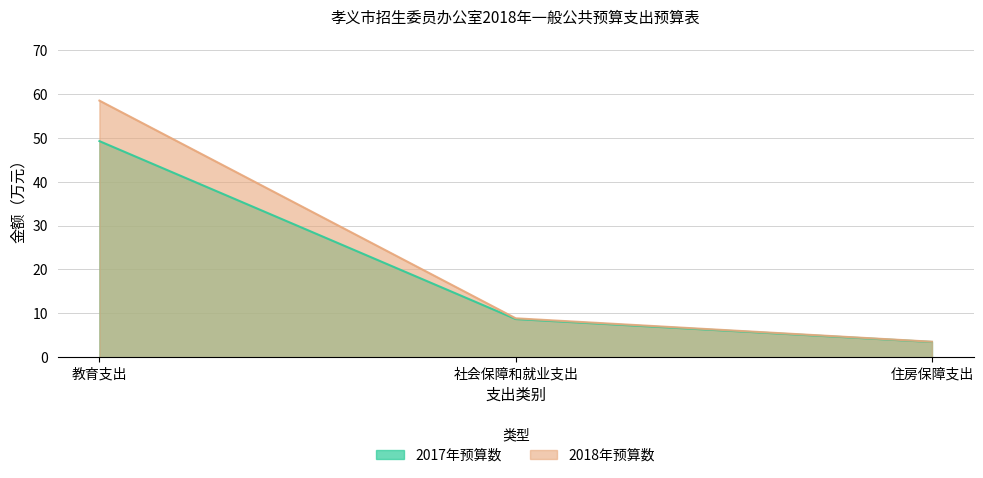

Where is 2017年预算数 nearest to the value 26?

社会保障和就业支出